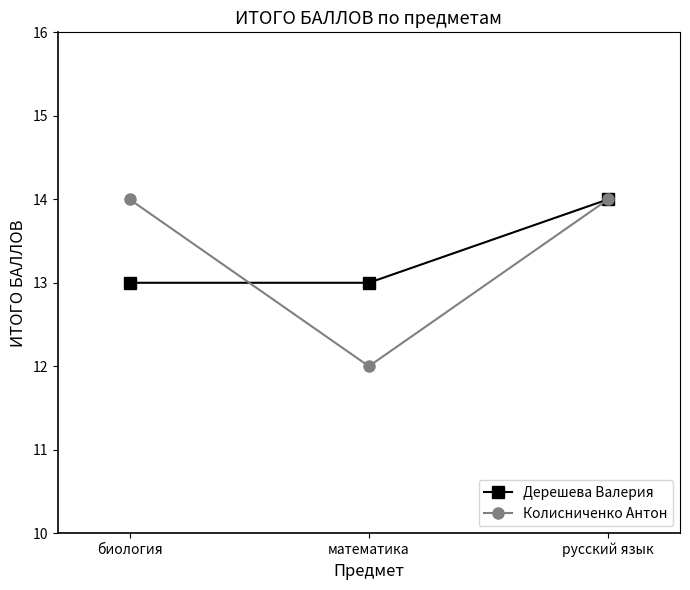

At how many categories does at least one series exceed 12?

3